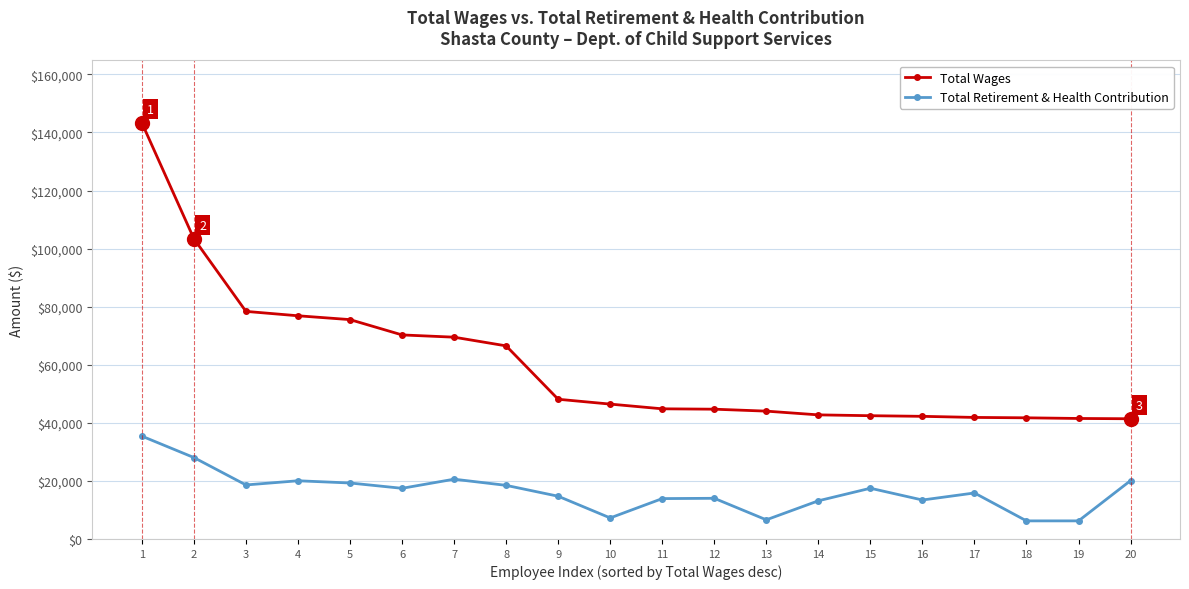

True or false: Total Wages and Total Retirement & Health Contribution cross at least once.

False